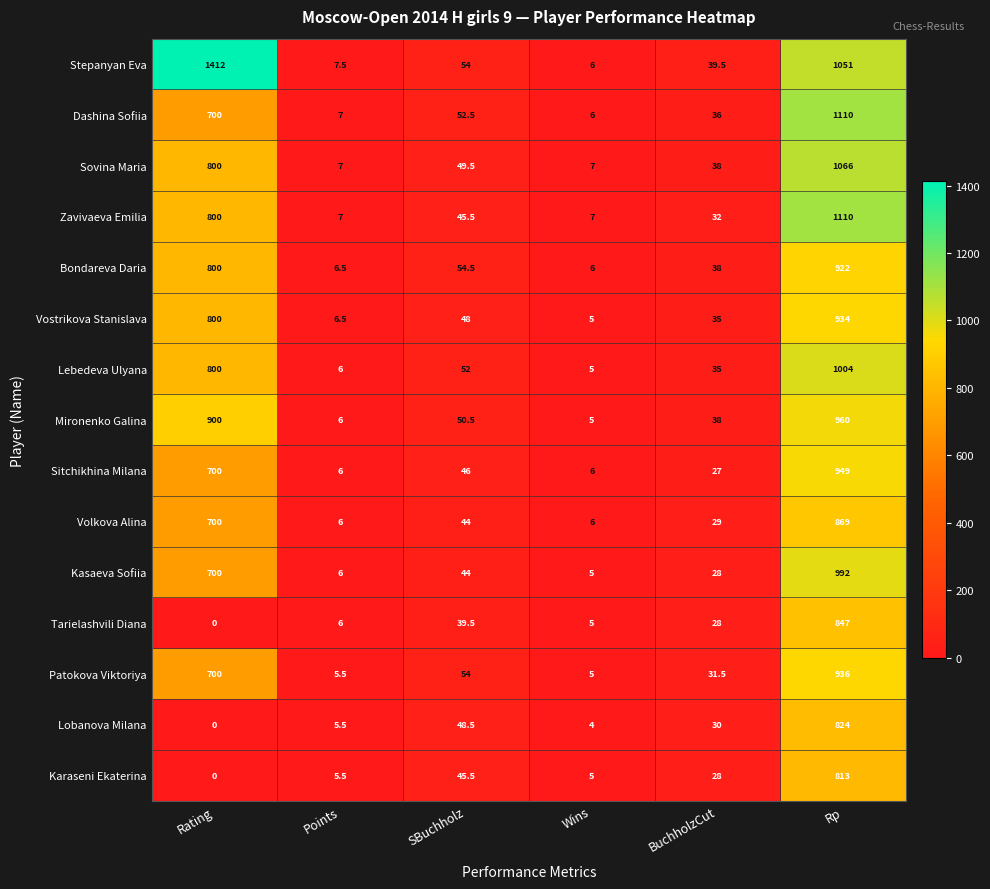

Which category has the lowest value across all series?

Rating